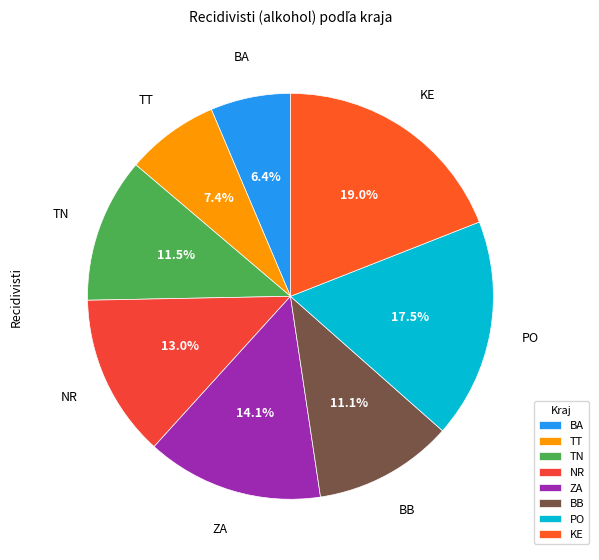

Is BB the majority of the pie?

No